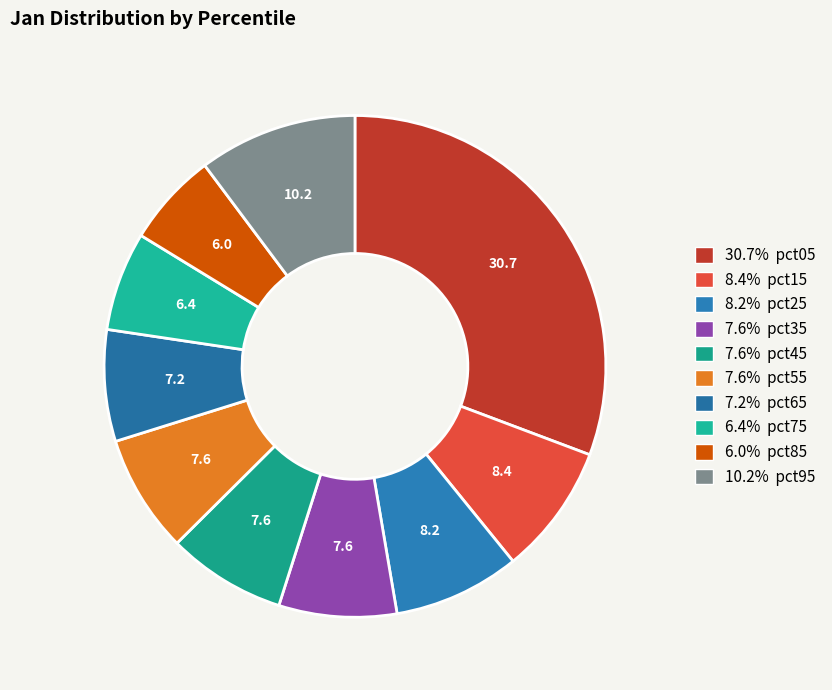

How many slices are in this pie chart?

10